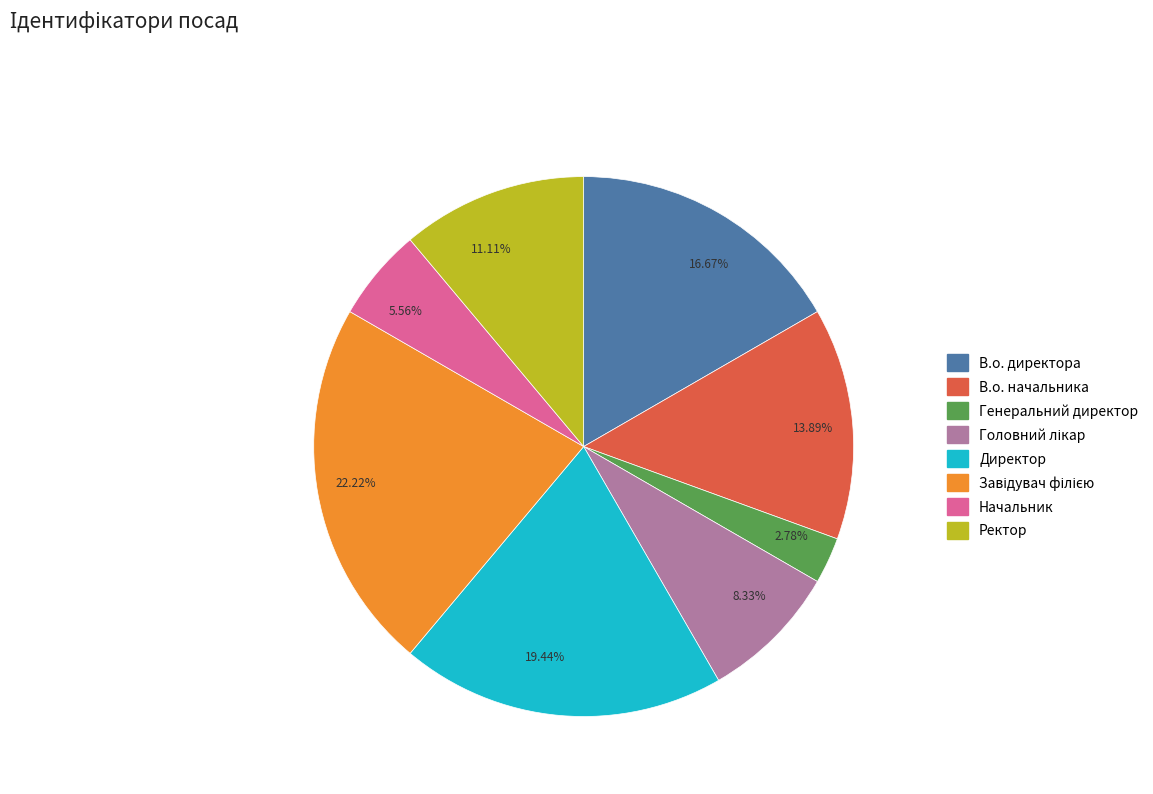

Is there a majority slice in this chart?

No